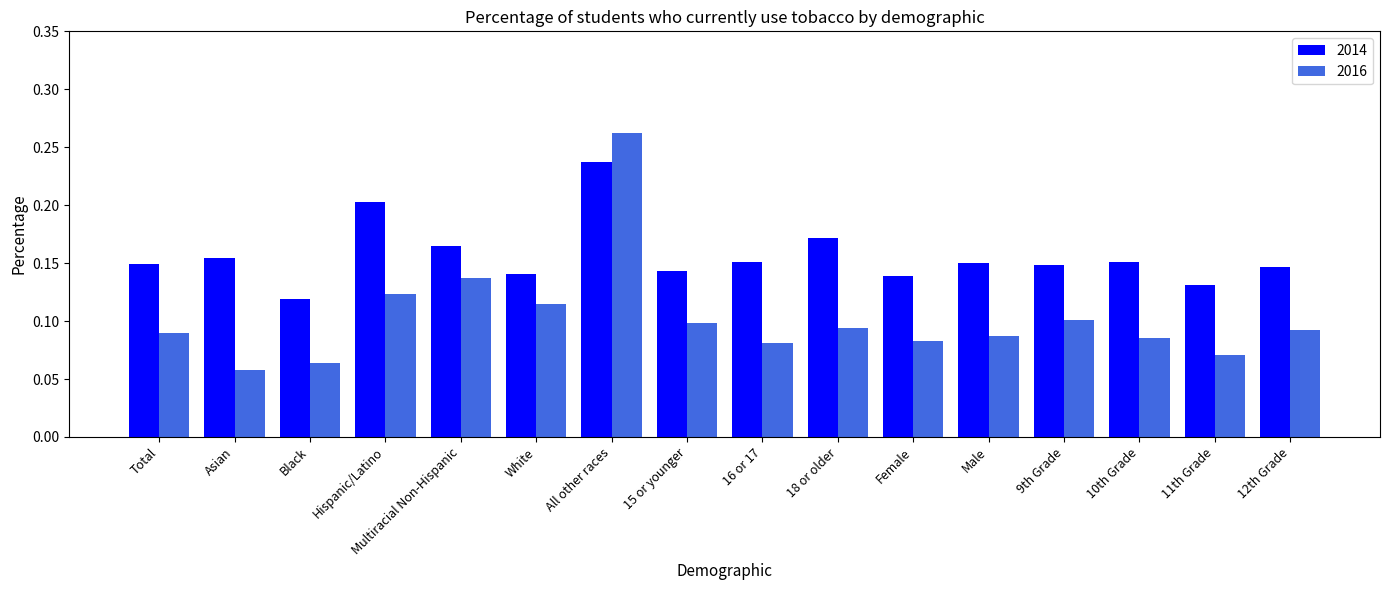

Between Hispanic/Latino and 12th Grade, which series saw the biggest shift?

2014